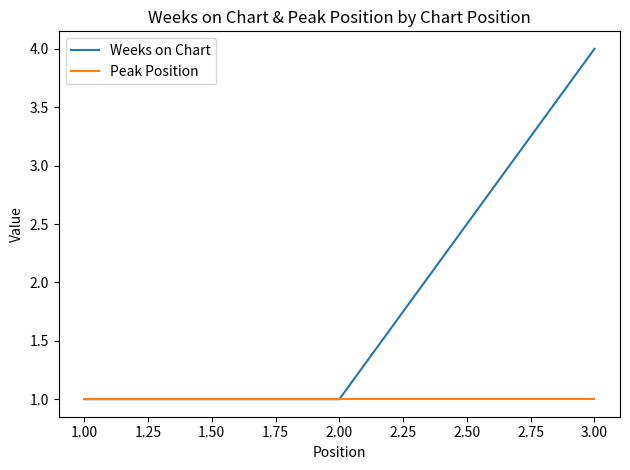

What is the total value across all series at 3.00?

5